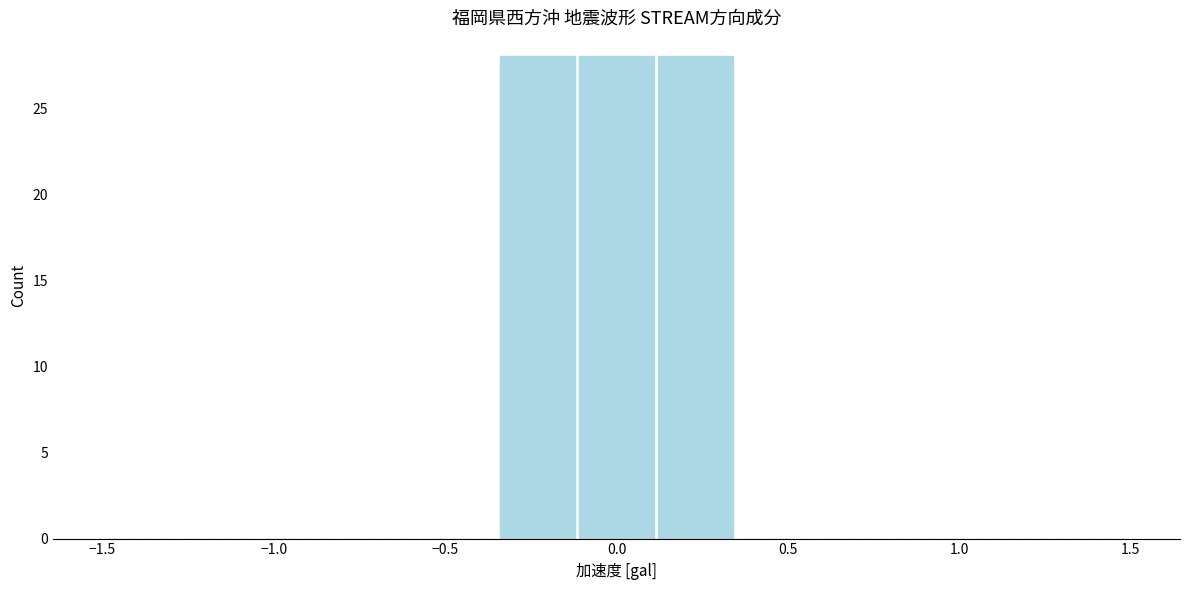

Reading left to right, transcribe this chart: for each bar, give the range it covers on the x-axis and its height. Neither the bar edges nor the heights are printed on the chart, so give them approximately, as read against the axes.

-1.50 to -1.25: 0
-1.25 to -1.05: 0
-1.05 to -0.80: 0
-0.80 to -0.60: 0
-0.60 to -0.35: 0
-0.35 to -0.10: 28
-0.10 to 0.10: 28
0.10 to 0.35: 28
0.35 to 0.60: 0
0.60 to 0.80: 0
0.80 to 1.05: 0
1.05 to 1.25: 0
1.25 to 1.50: 0